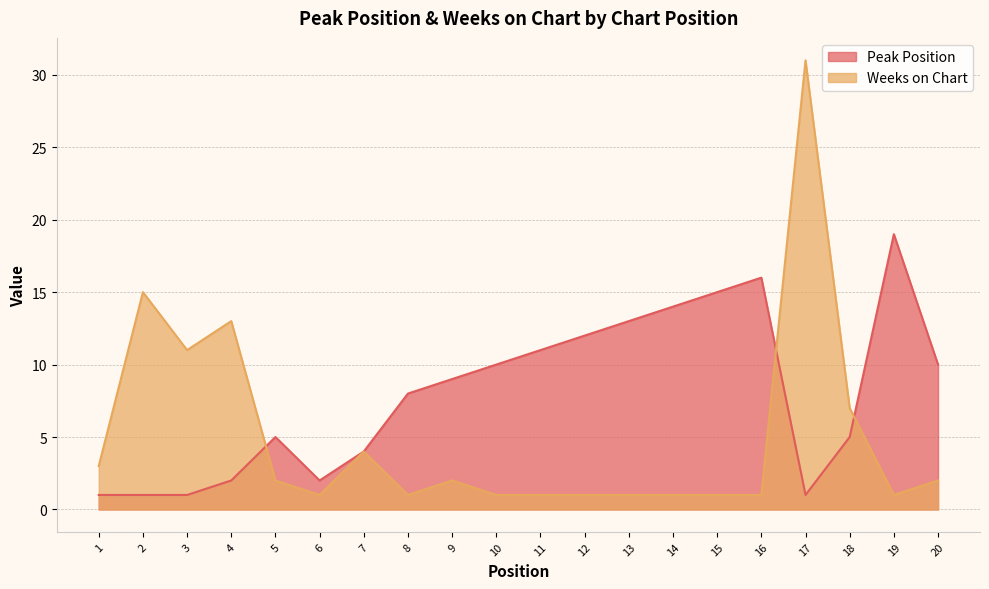

Rank the series by their average value, from lowest to highest.

Weeks on Chart, Peak Position